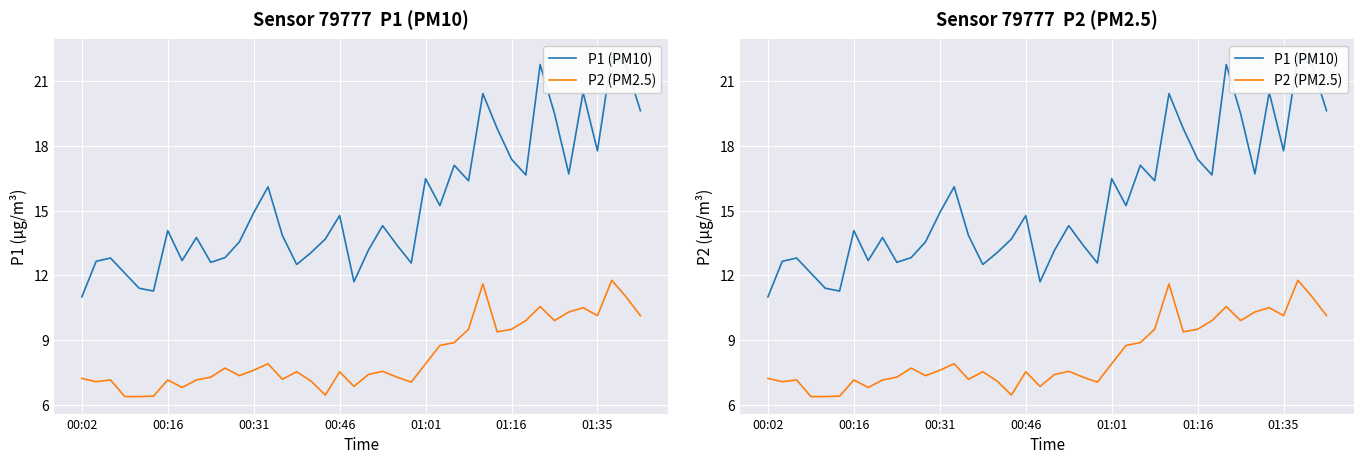

Is this an area chart (filled region under the line)?

No